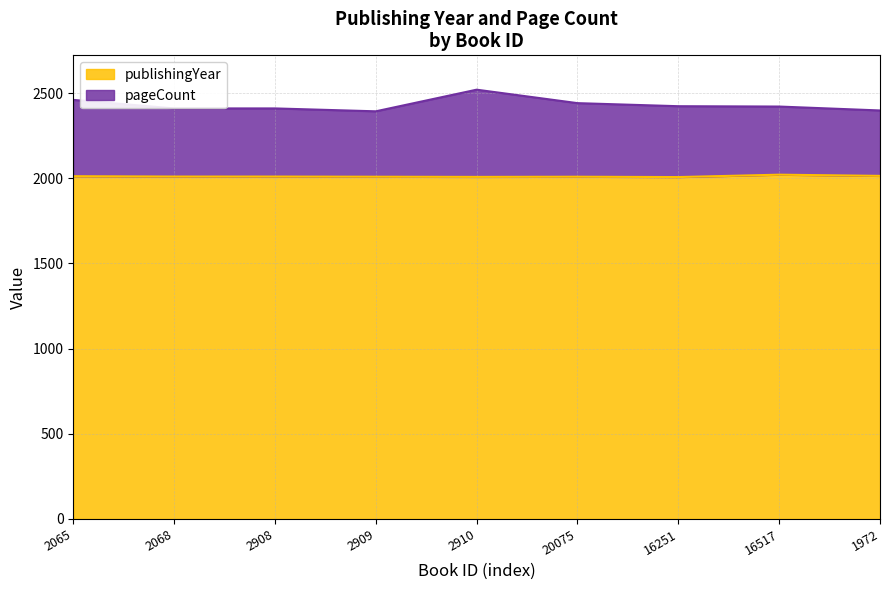

What is the total value across all series at 2910?

2520